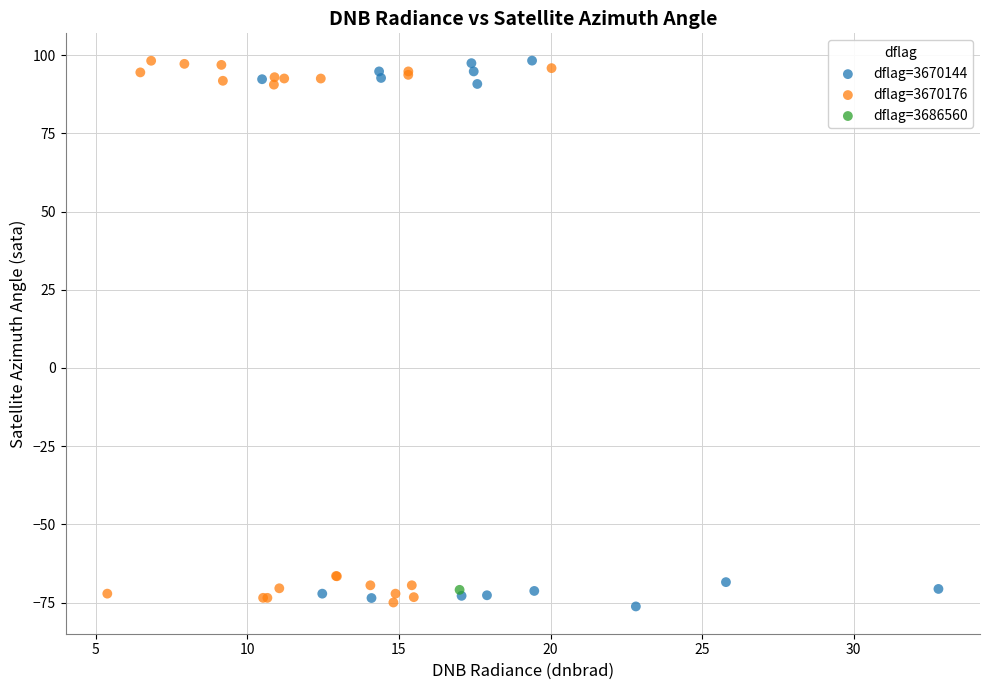

What are all the series names shown in the legend?

dflag=3670144, dflag=3670176, dflag=3686560